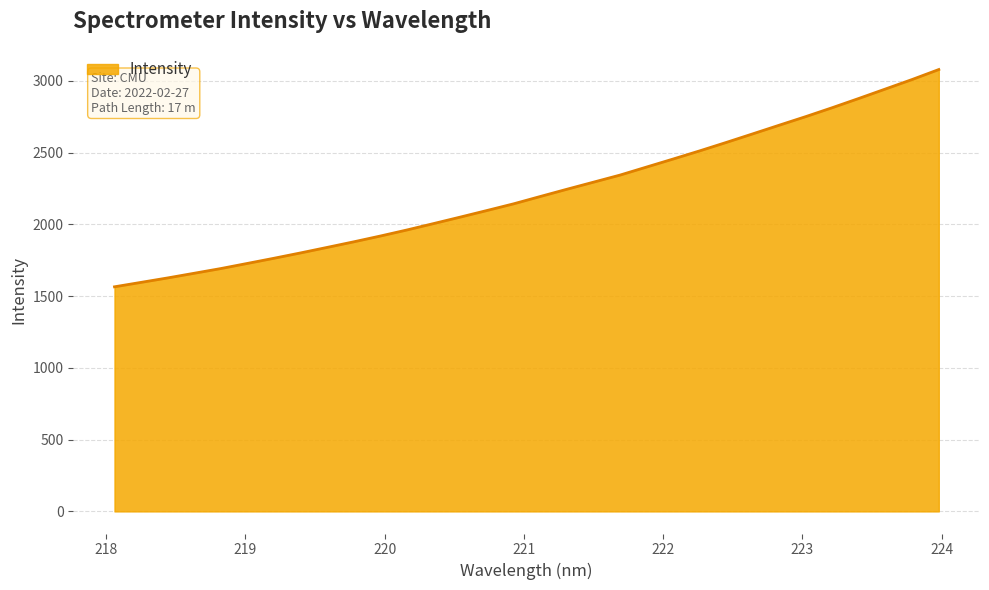

What is the difference between the maximum and minimum values?

1514.1